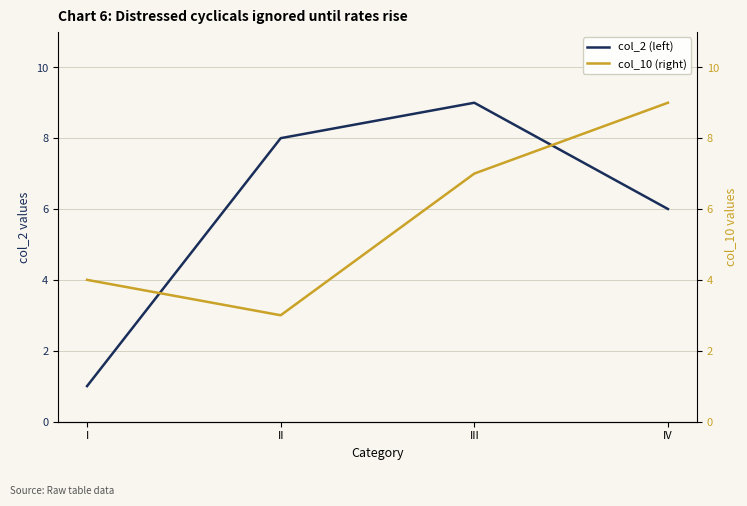

What is the value of the col_10 (right) point at the 2nd from the left?

3